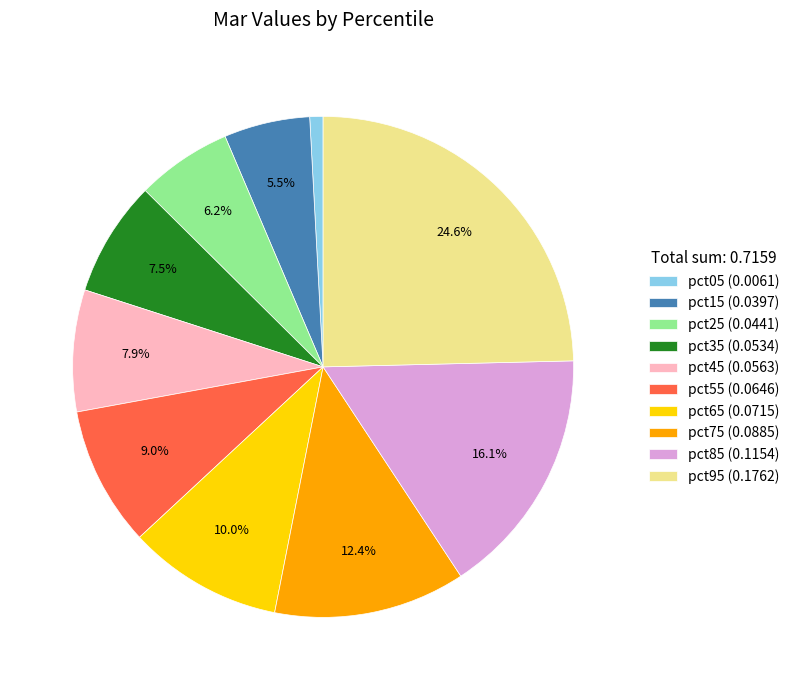

To the nearest percent, what is the combined percentage of pct45 and pct95?

32%